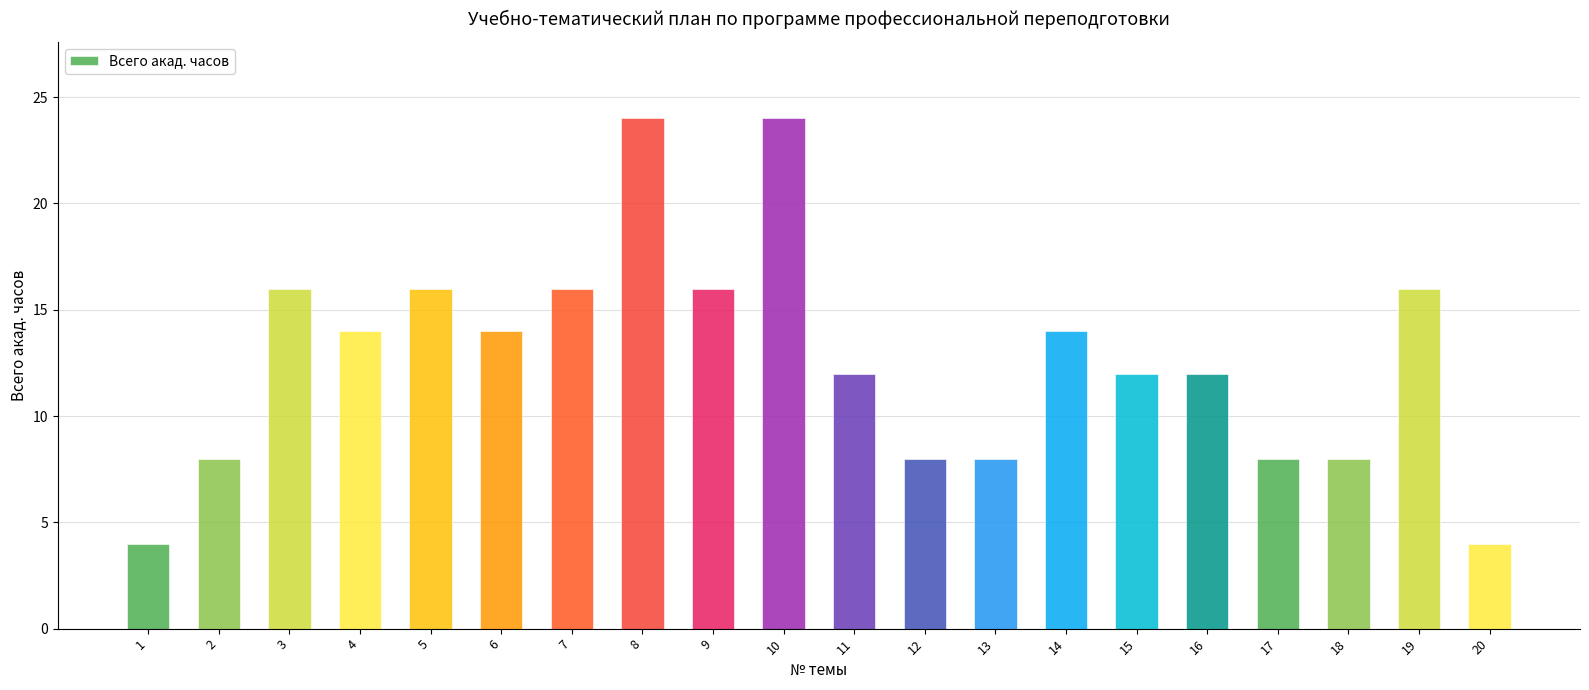

True or false: the data shows 19 at 14.

False